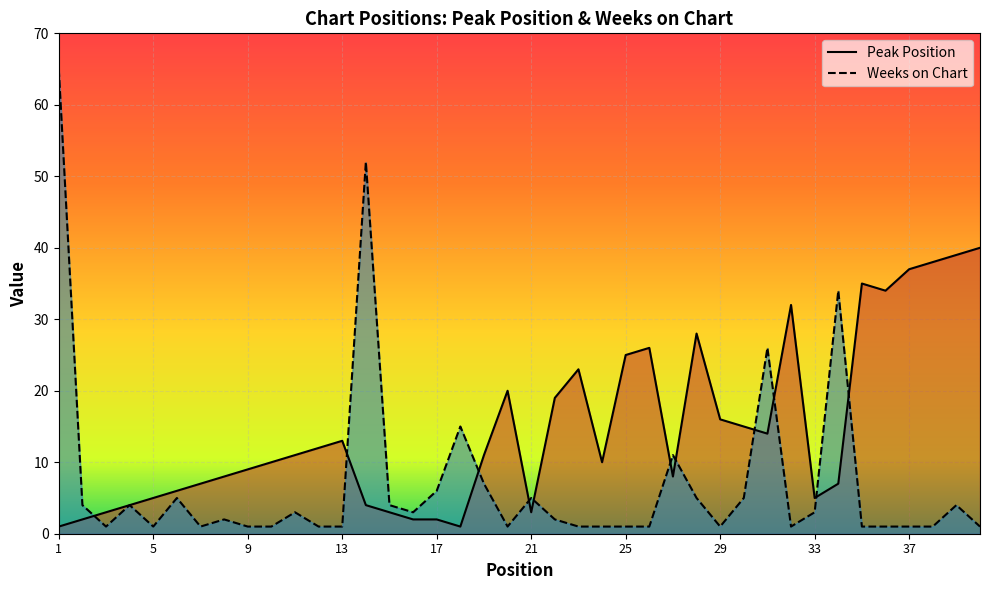

Which has a higher value, 18 or 24?

24